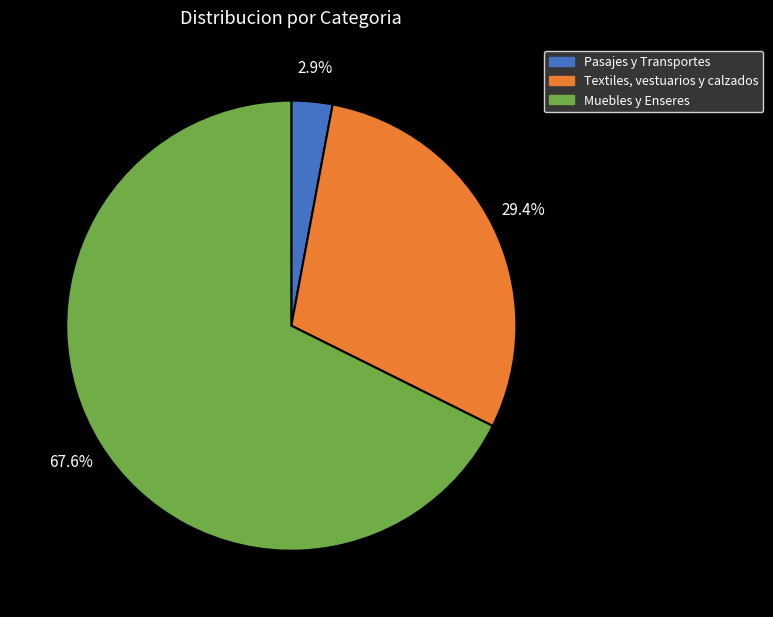

How much of the chart is everything except Pasajes y Transportes?

97.1%